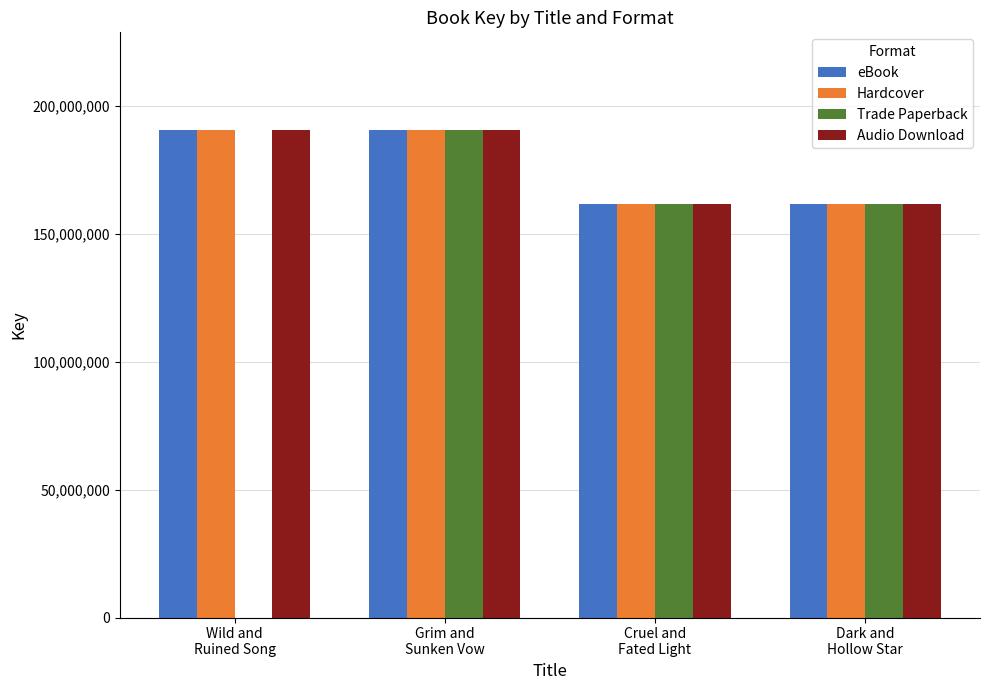

What is the highest value of the eBook series?

190483337